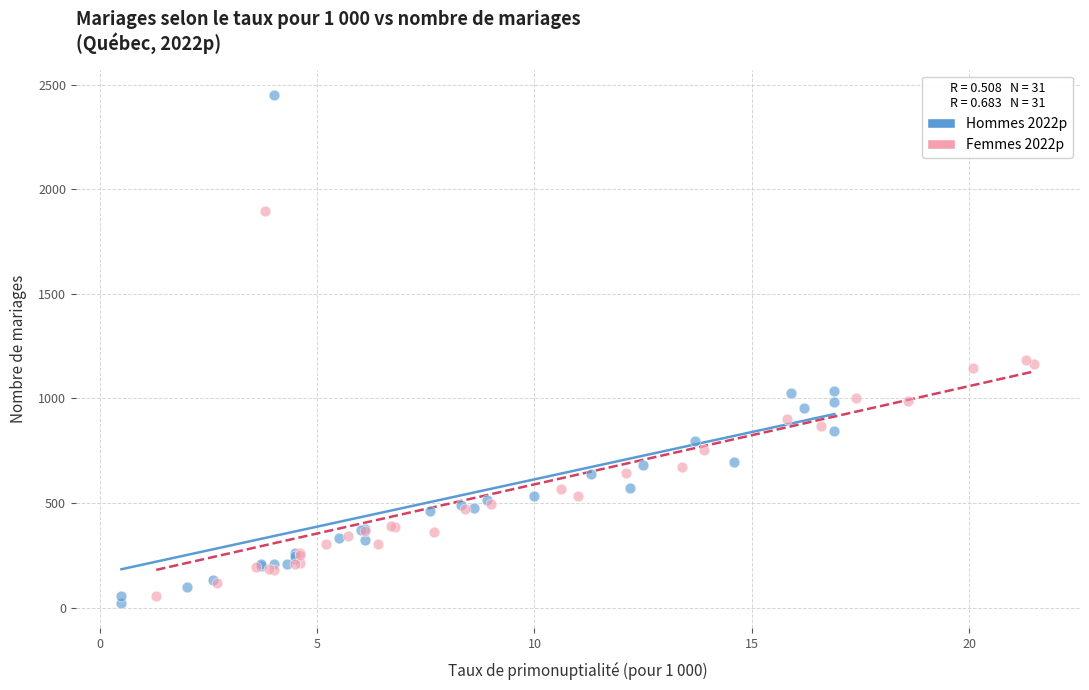

Which series contains the highest Y value?

Hommes 2022p